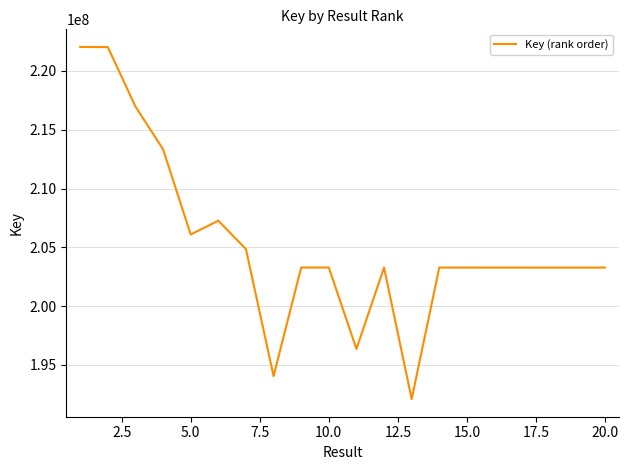

What is the difference between the maximum and minimum values?

29935479